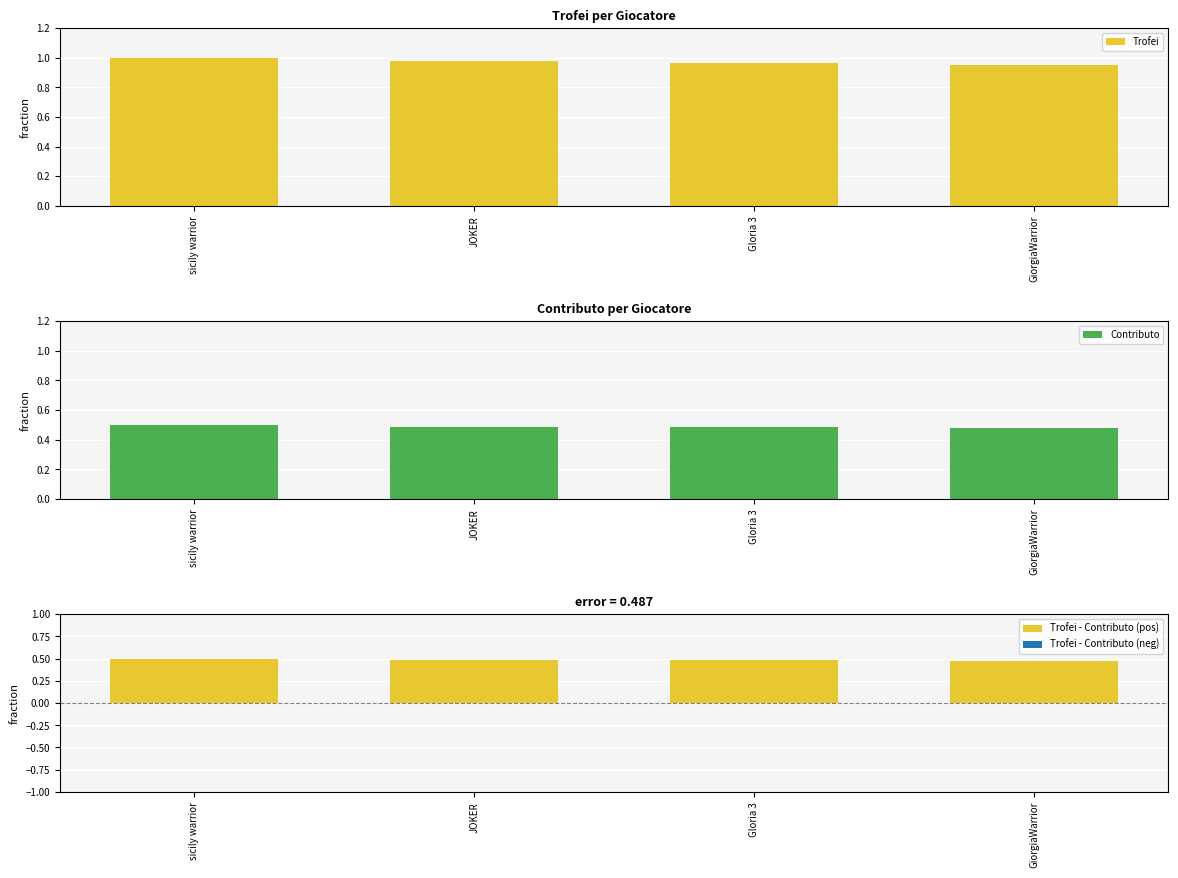

At how many categories does at least one series exceed 0?

4